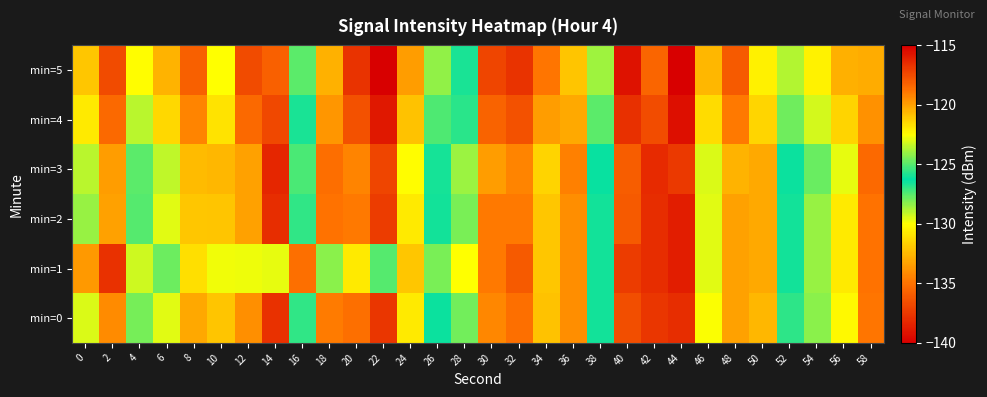

Which series has the widest spread of values?

min=1